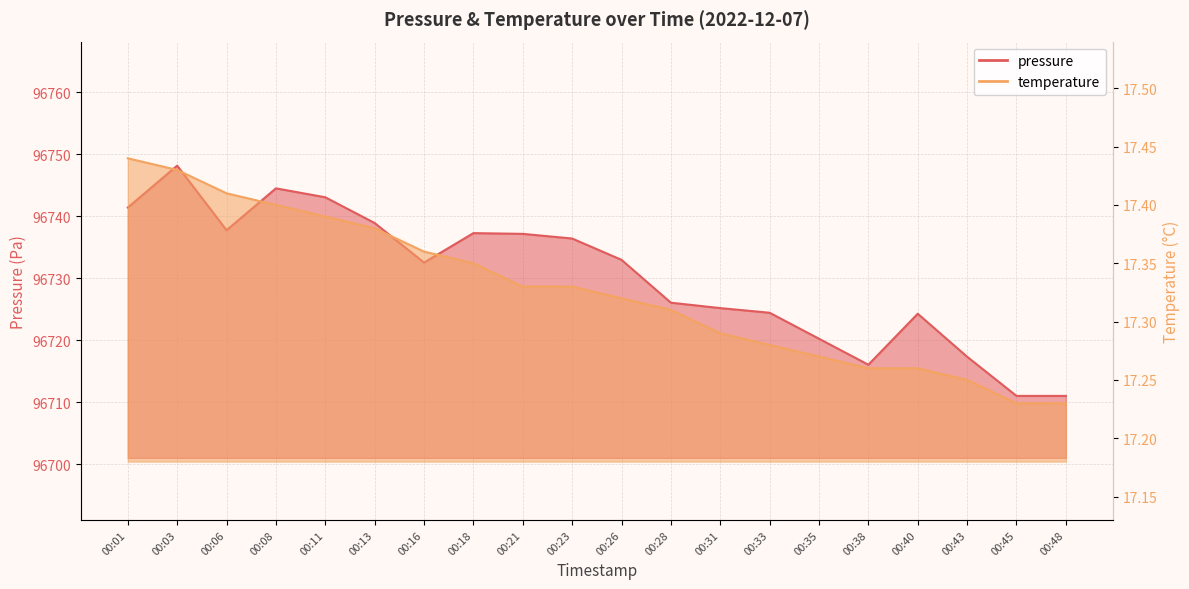

The value of temperature at 00:43 is 11.7. True or false?

False